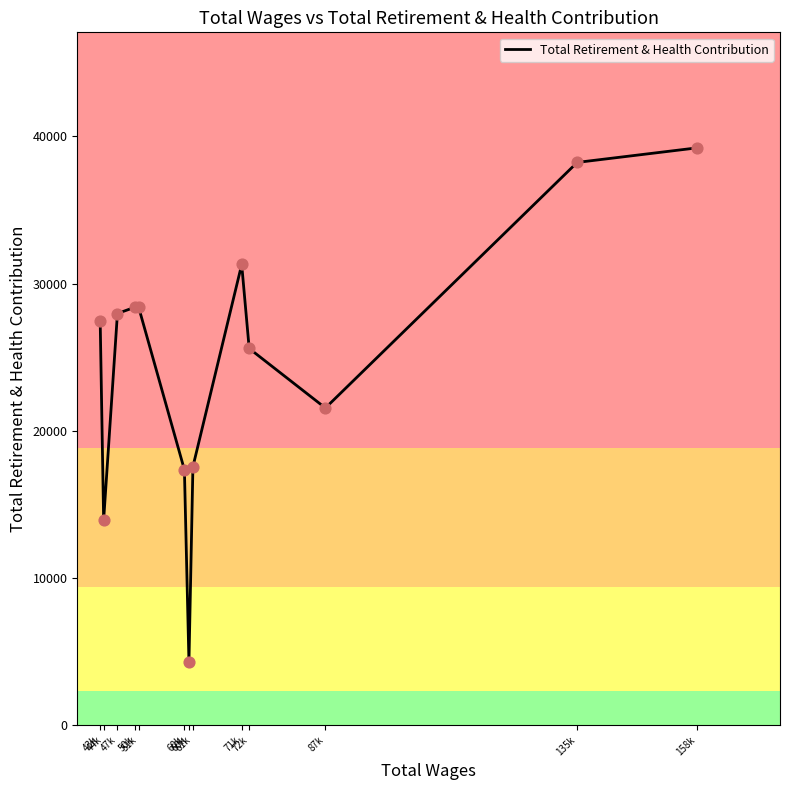

What is the change in value from 60k to 71k?

+13946